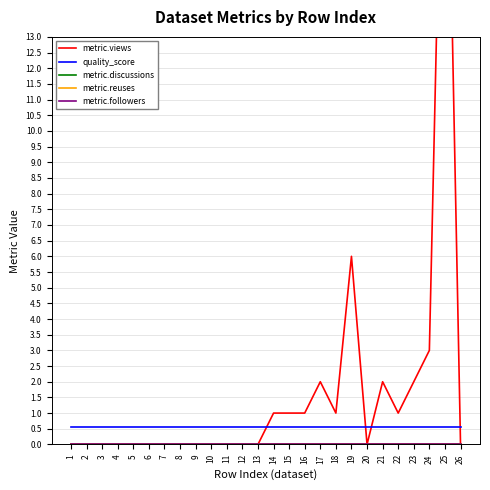

Is the value of metric.views at 16 greater than the value of metric.discussions at 10?

Yes